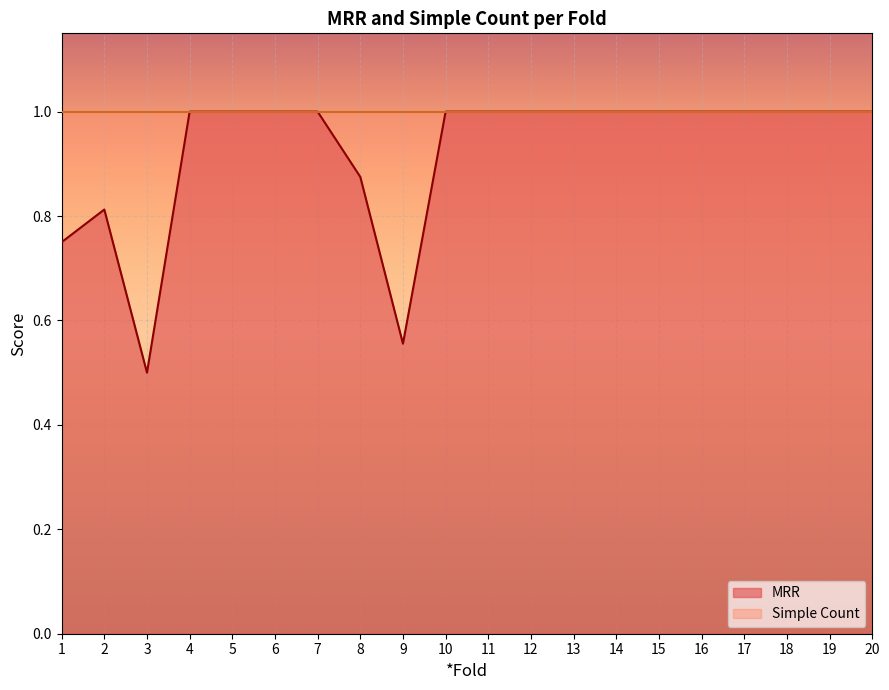

Which series has the widest spread of values?

MRR